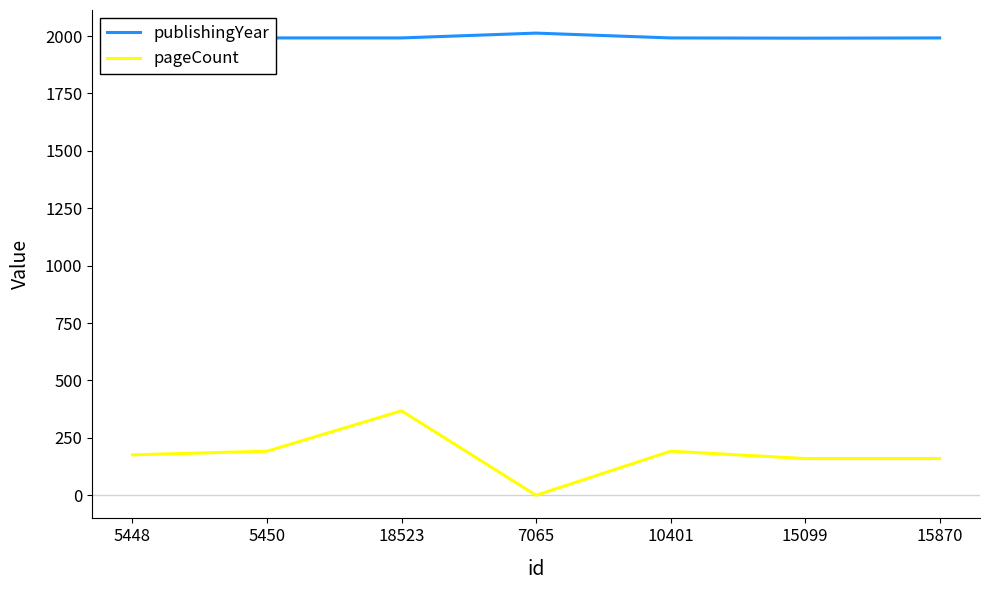

What is the difference between the second highest and second lowest values in the pageCount series?

32